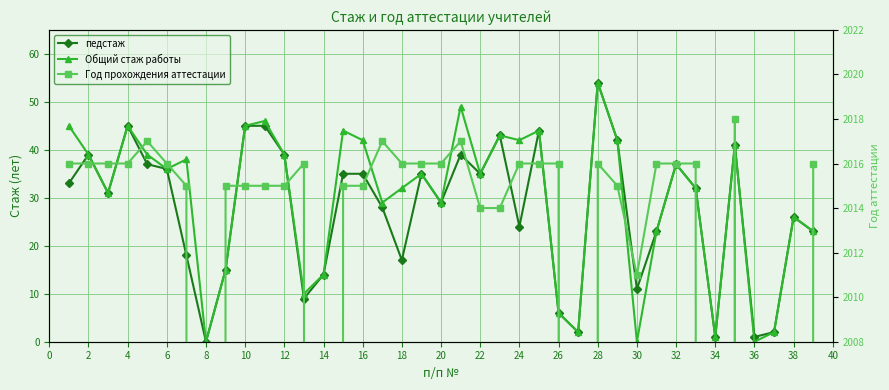

Does the chart have visible grid lines?

Yes